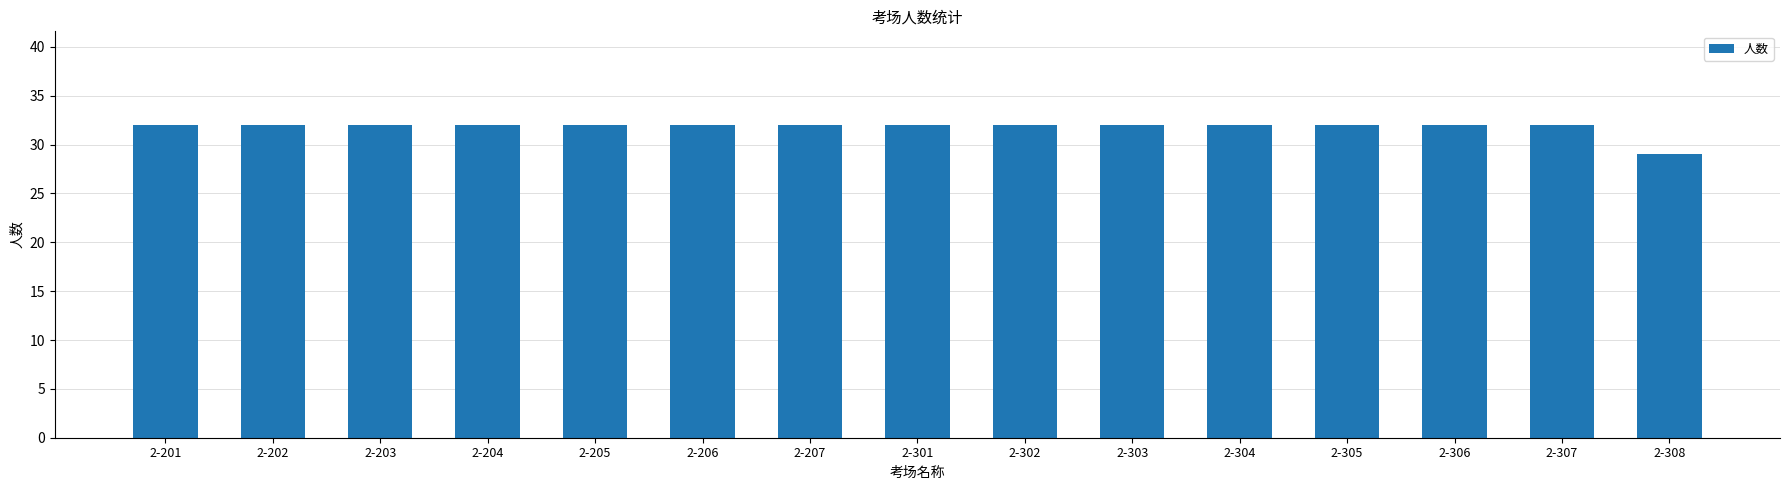

Reading left to right, transcribe all the data shown in this chart.

2-201=32	2-202=32	2-203=32	2-204=32	2-205=32	2-206=32	2-207=32	2-301=32	2-302=32	2-303=32	2-304=32	2-305=32	2-306=32	2-307=32	2-308=29